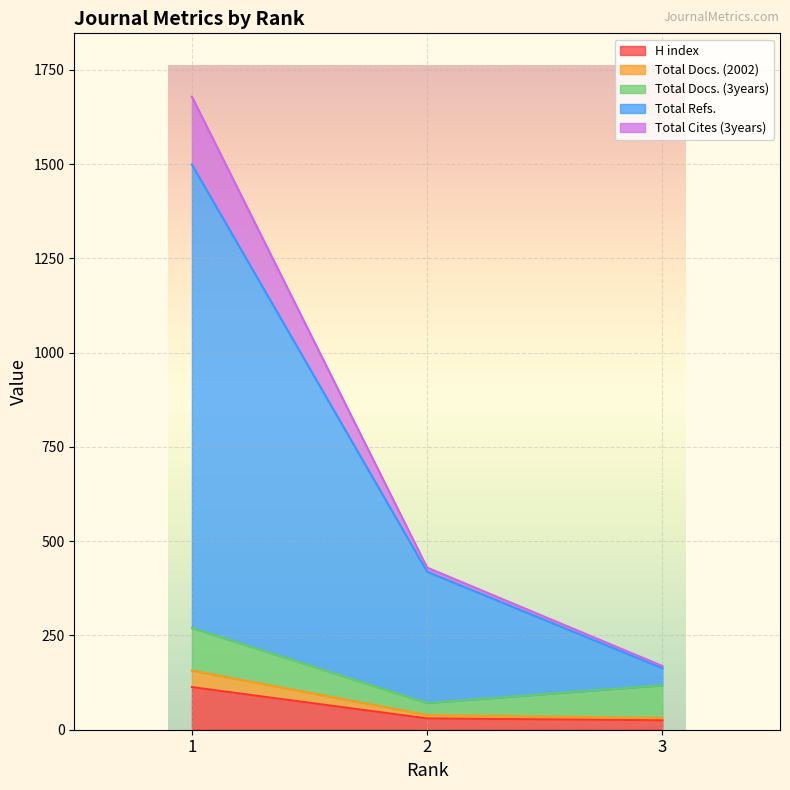

Is it true that H index equals 113 at 1?

True